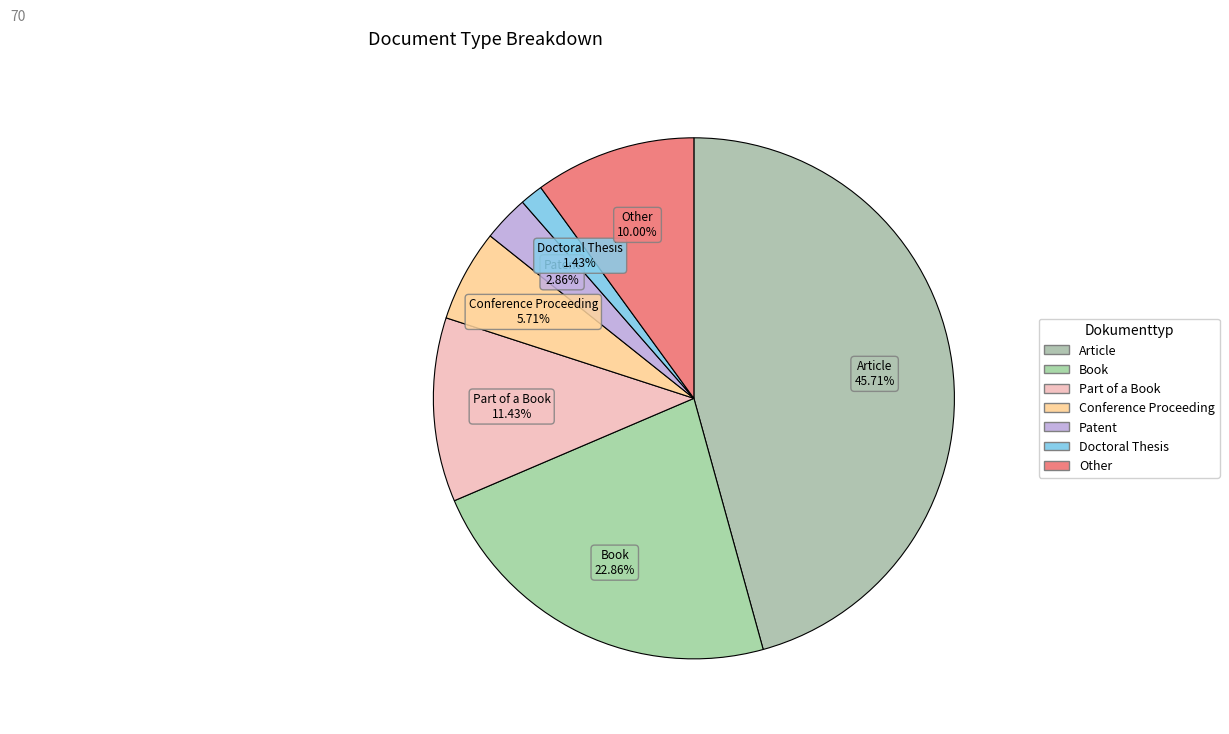

Is there any slice that represents more than half of the pie?

No